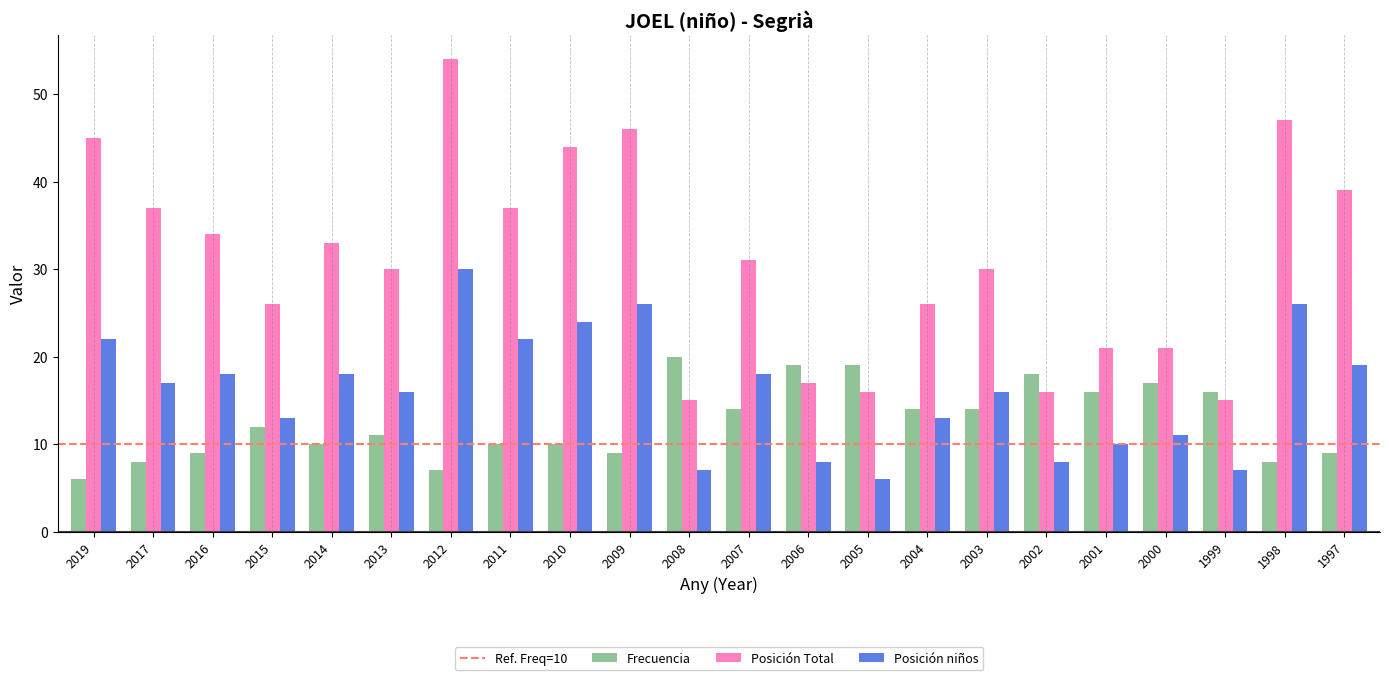

What is the sum of the Posición niños values at 2007 and 2004?

31